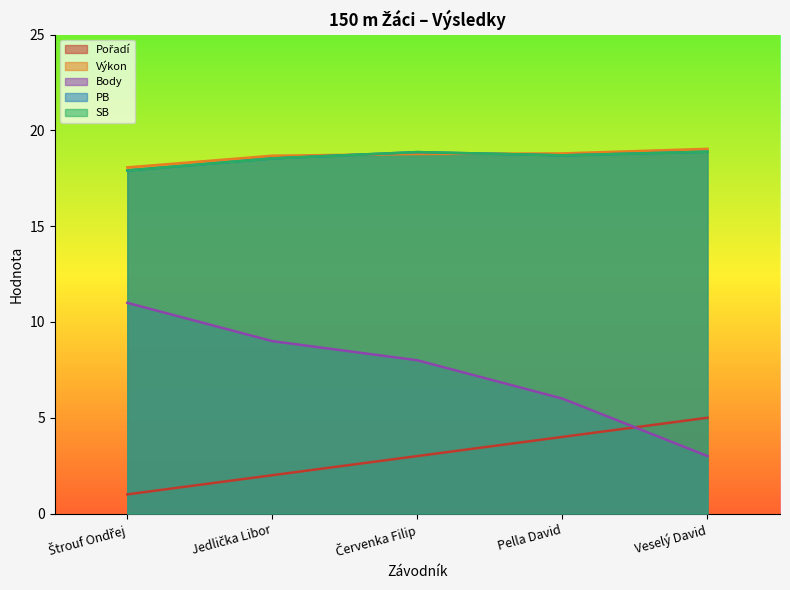

Which series has the largest range (max minus min)?

Body